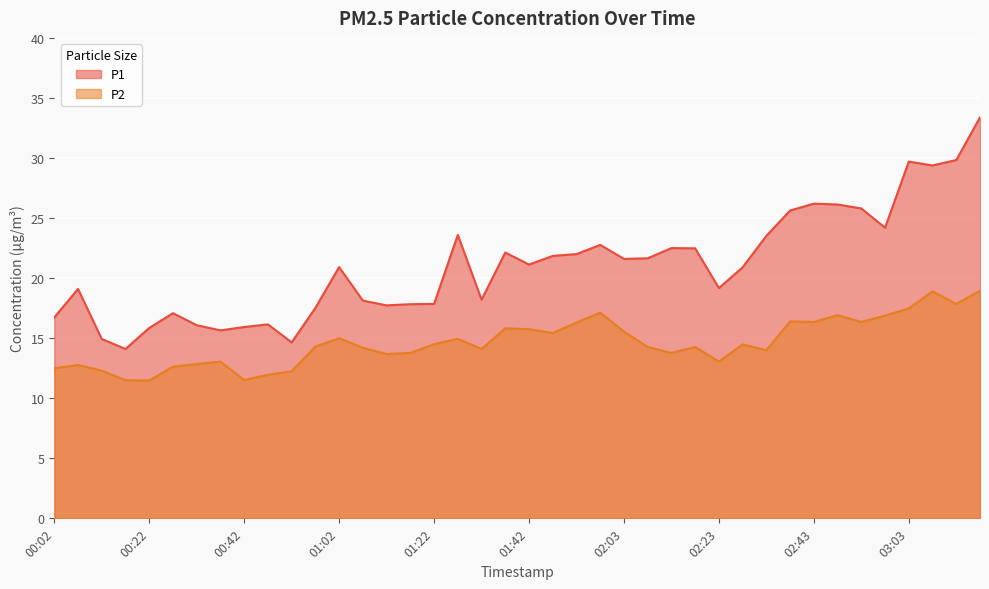

What is the difference between the maximum and minimum values in the P1 series?

19.3